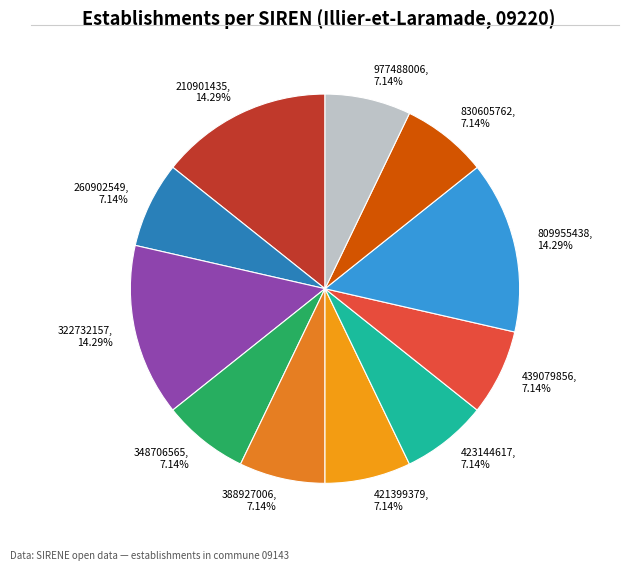

Combined, do 423144617 and 388927006 account for over 50%?

No